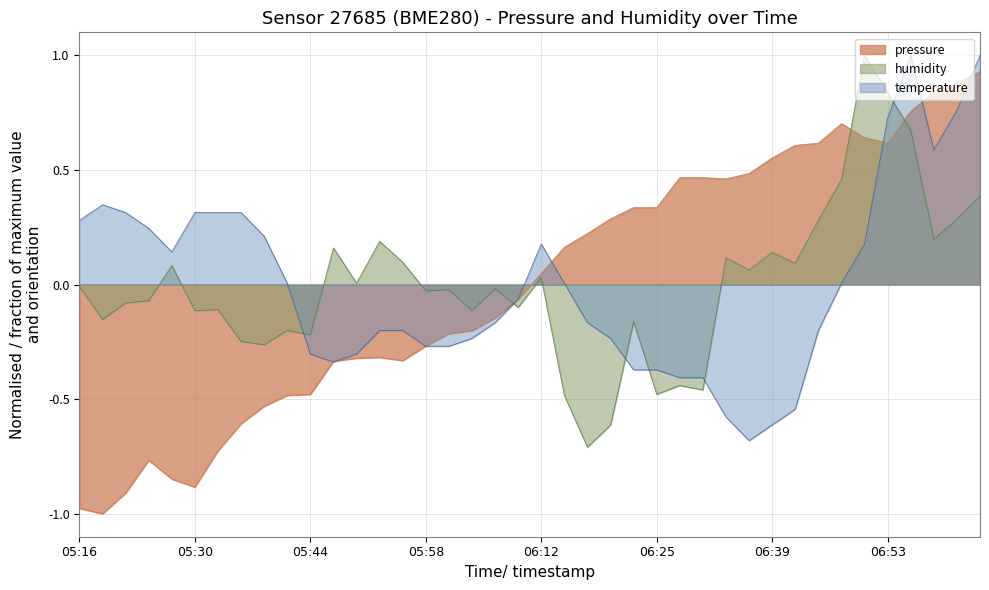

How many values in pressure are below zero?

20